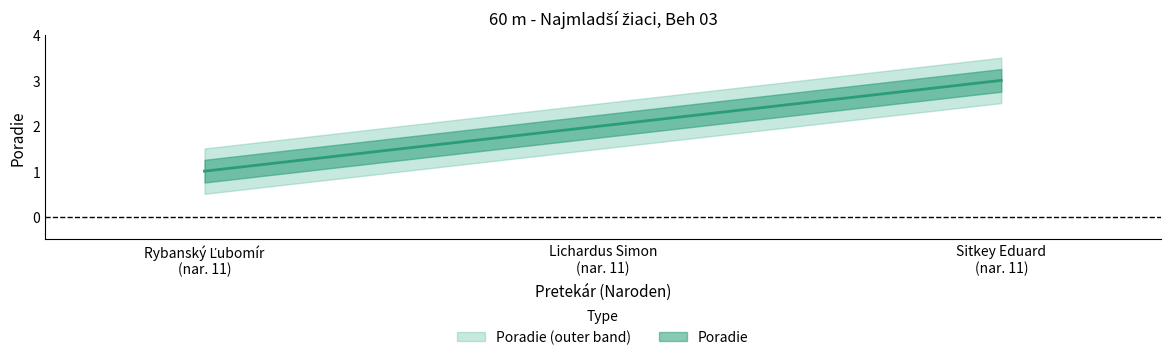

What is the minimum value shown in the chart?

1